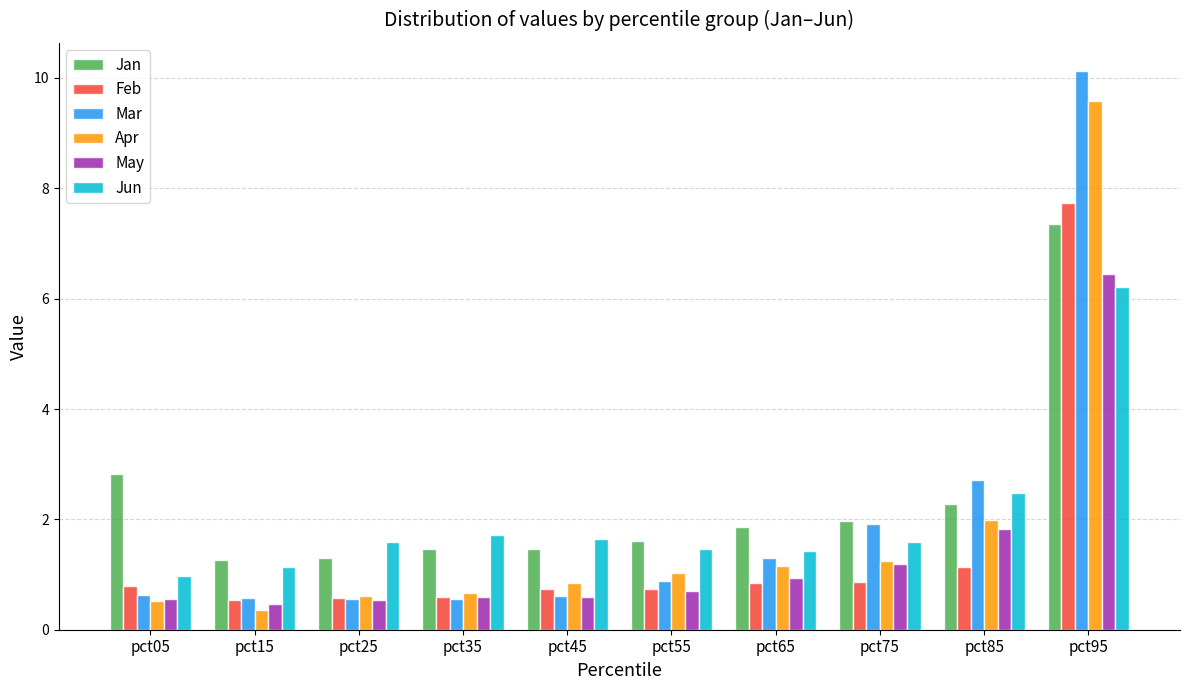

Is it true that Jun equals 2.5 at pct35?

False